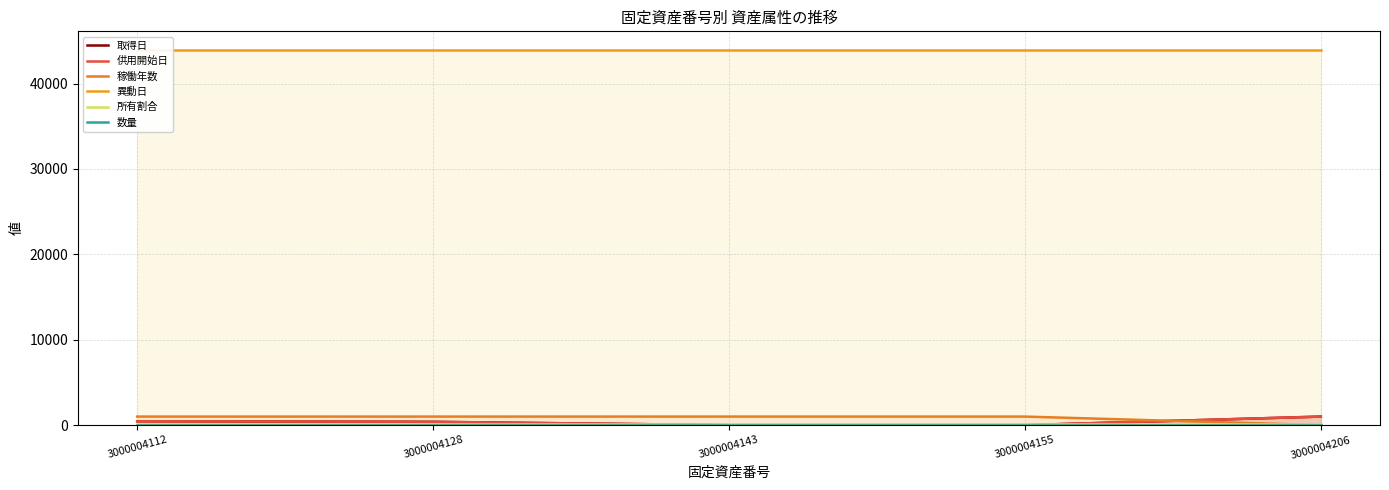

Does the chart display data point markers on the line(s)?

No